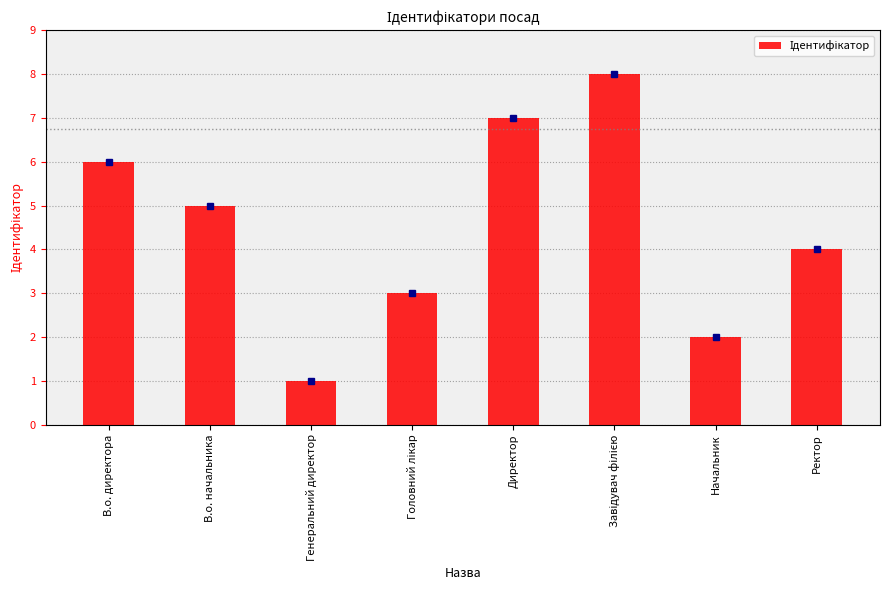

Between Директор and Генеральний директор, which is larger?

Директор